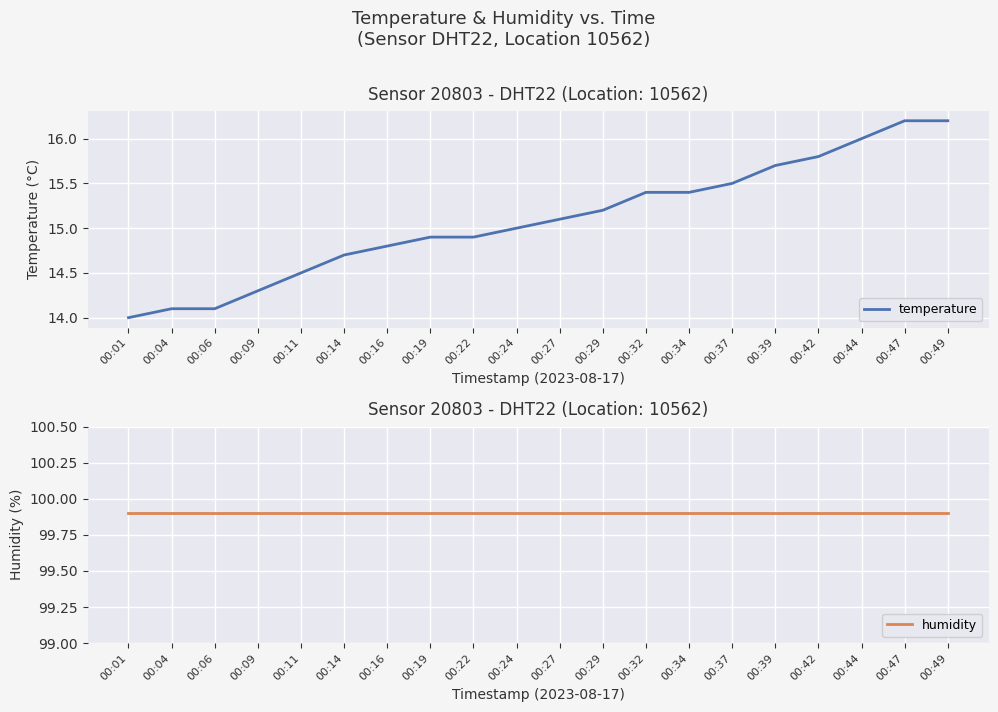

What is the lowest value of the humidity series?

99.9